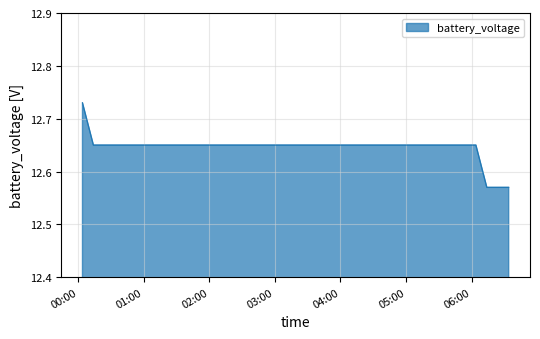

How many lines are shown in the chart?

1